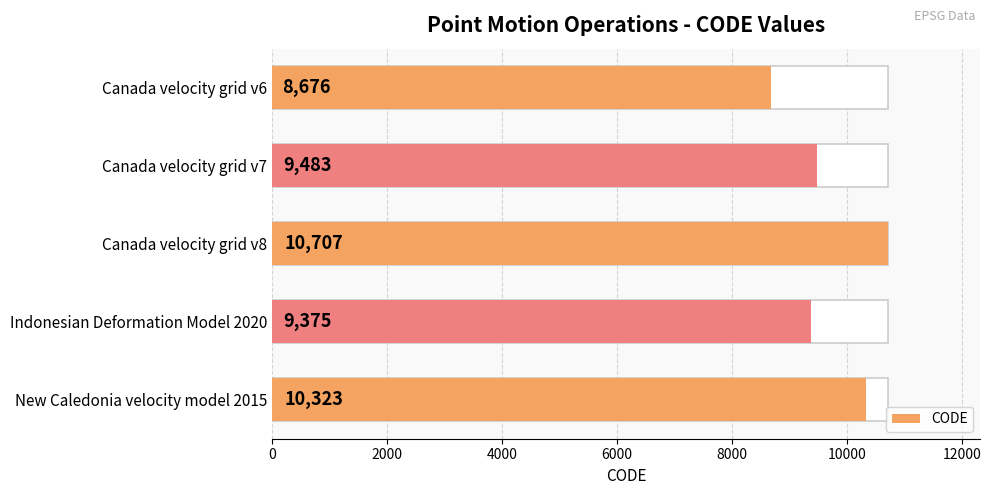

How many data points are less than 9483?

2